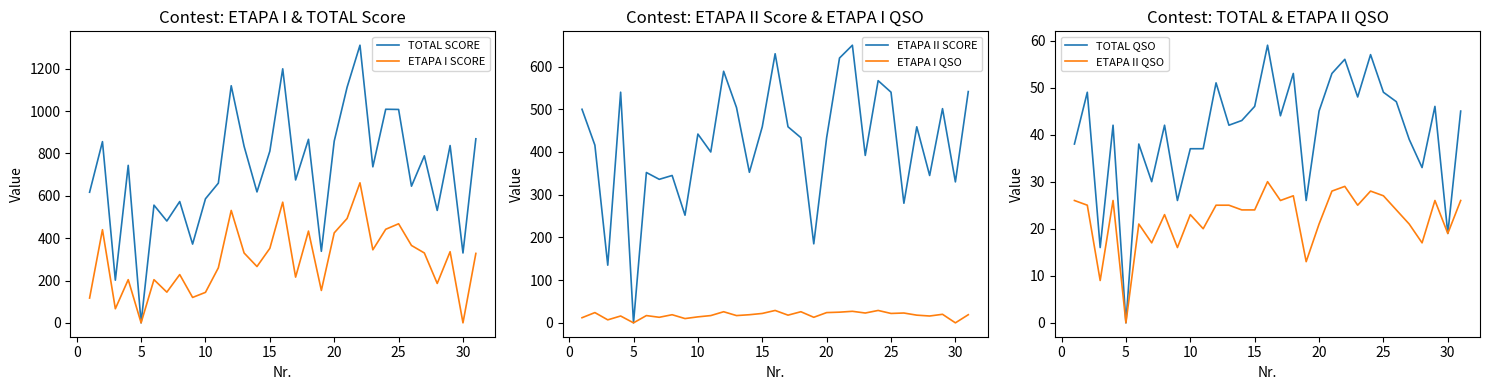

How many interior local peaks does the ETAPA I SCORE series have?

10